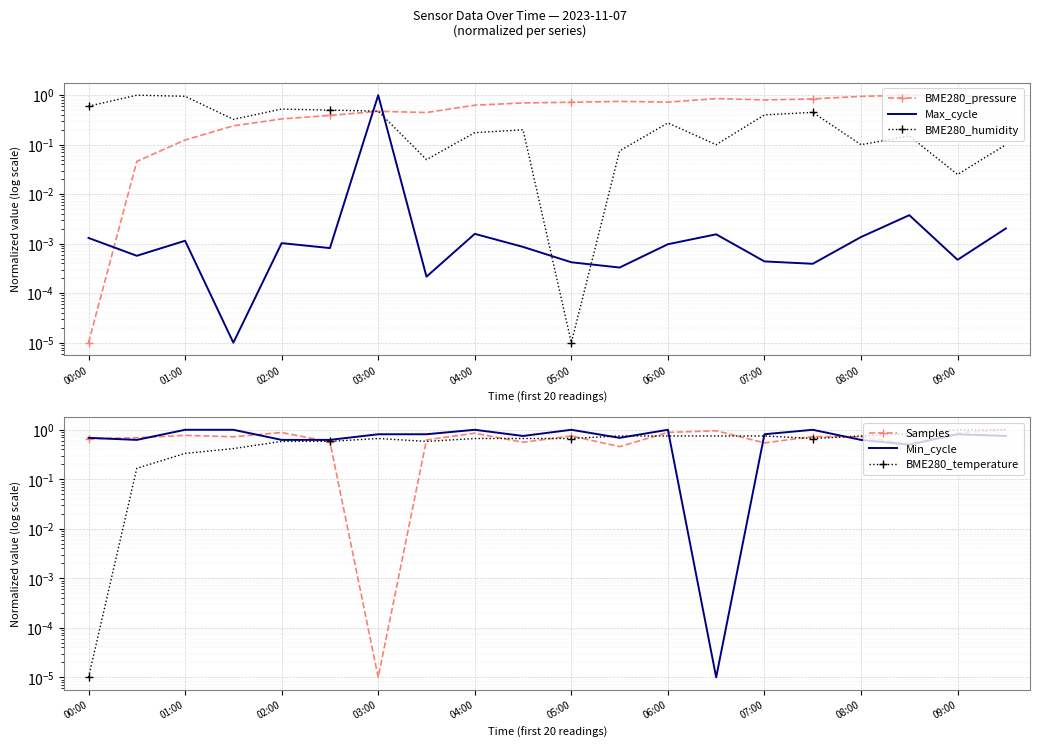

What are all the series names shown in the legend?

BME280_pressure, Max_cycle, BME280_humidity, Samples, Min_cycle, BME280_temperature